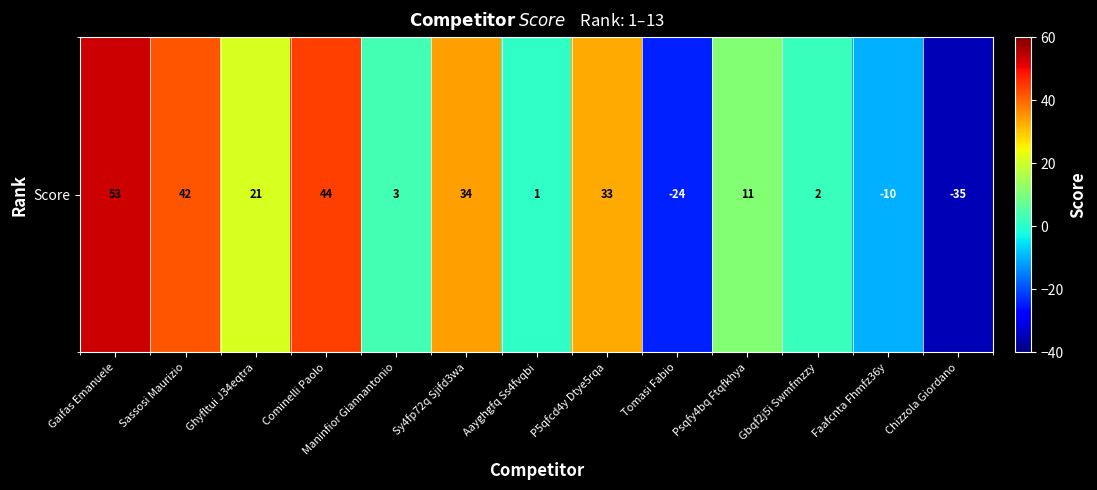

What is the change in value from Ghyfltui J34eqtra to Tomasi Fabio?

-45